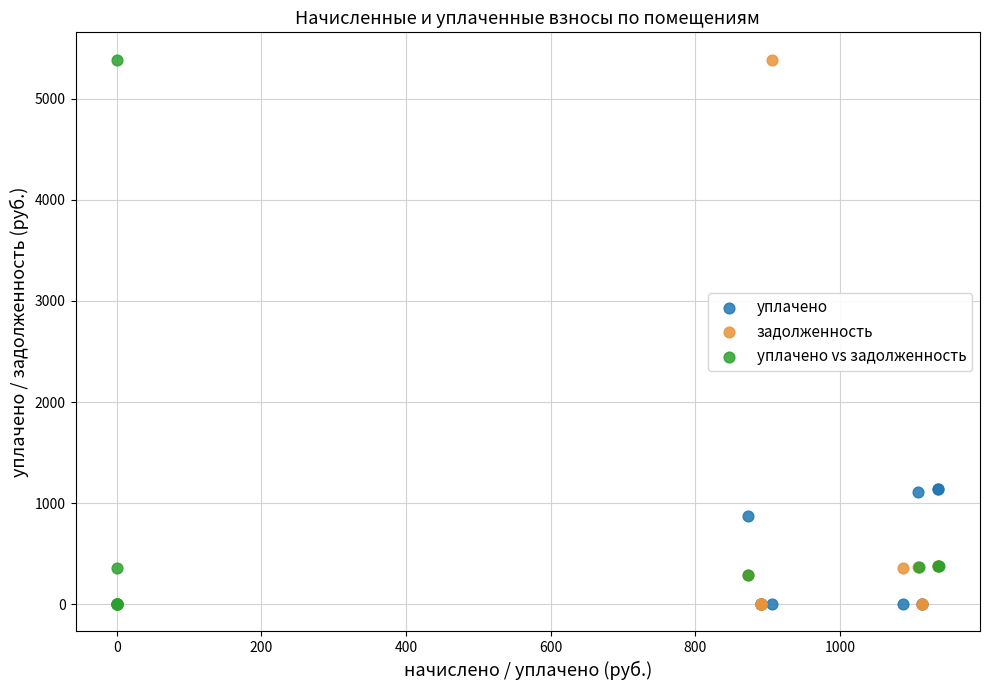

What are all the series names shown in the legend?

уплачено, задолженность, уплачено vs задолженность